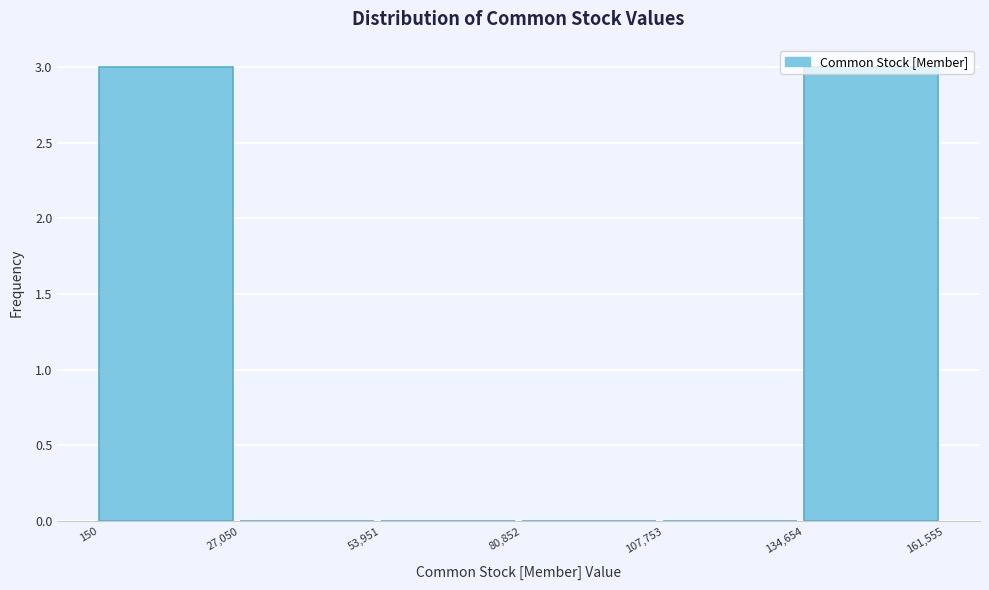

Reading left to right, list every bar in this chart as the range it spans on the x-axis followed by its height. The values are not printed on the chart, so give them approximately, as read against the axis.

150 to 27,050: 3
27,050 to 53,951: 0
53,951 to 80,852: 0
80,852 to 107,753: 0
107,753 to 134,654: 0
134,654 to 161,555: 3